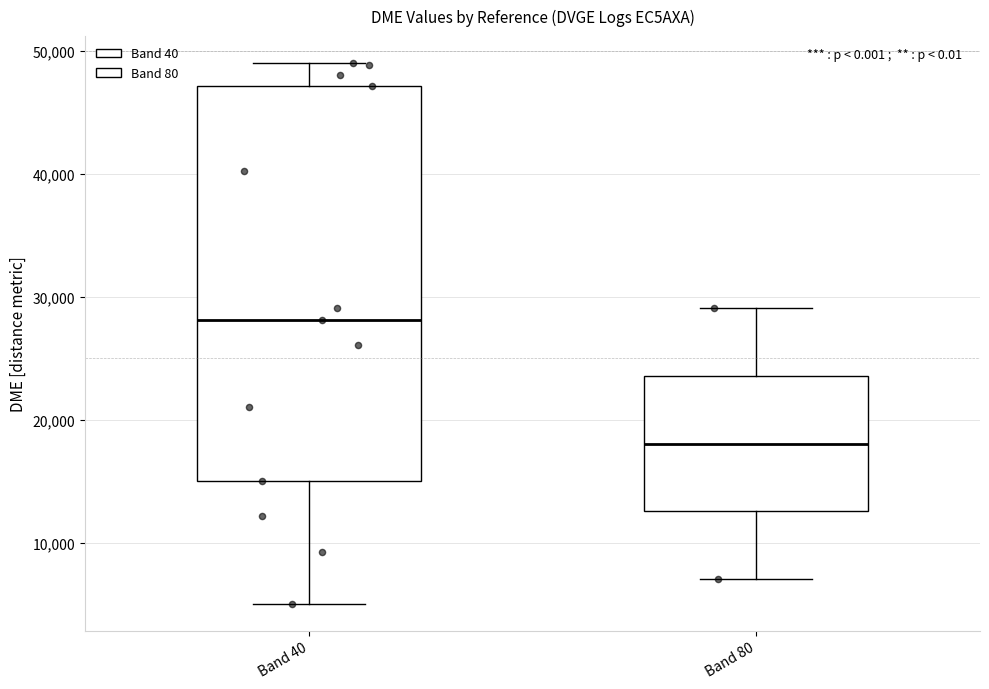

Reading left to right, transcribe this box plot: for each box, give where its median line is, the range the box spans, and where its two whiskers end, as read against the y-axis. The values are not printed on the chart, so give them approximately, as read against the axis.

Band 40: median 28000, box 15000 to 47000, whiskers 5000 to 49000
Band 80: median 18000, box 13000 to 24000, whiskers 7000 to 29000